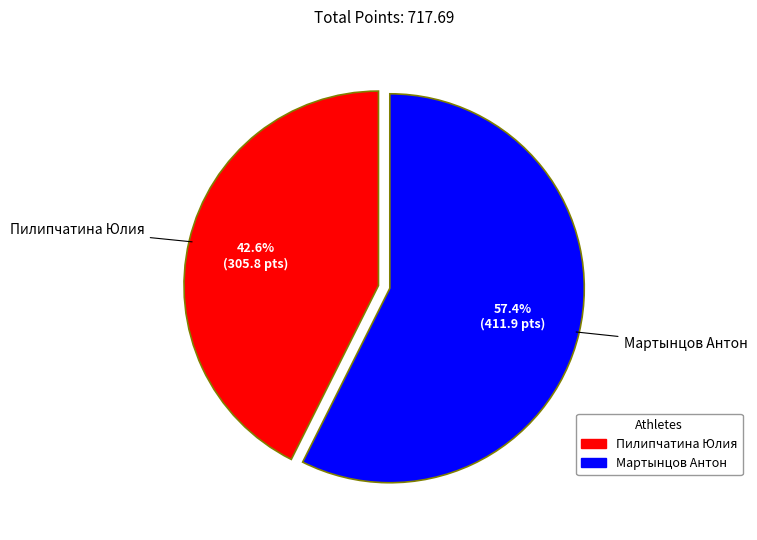

Rank the categories by value from highest to lowest.

Мартынцов Антон, Пилипчатина Юлия